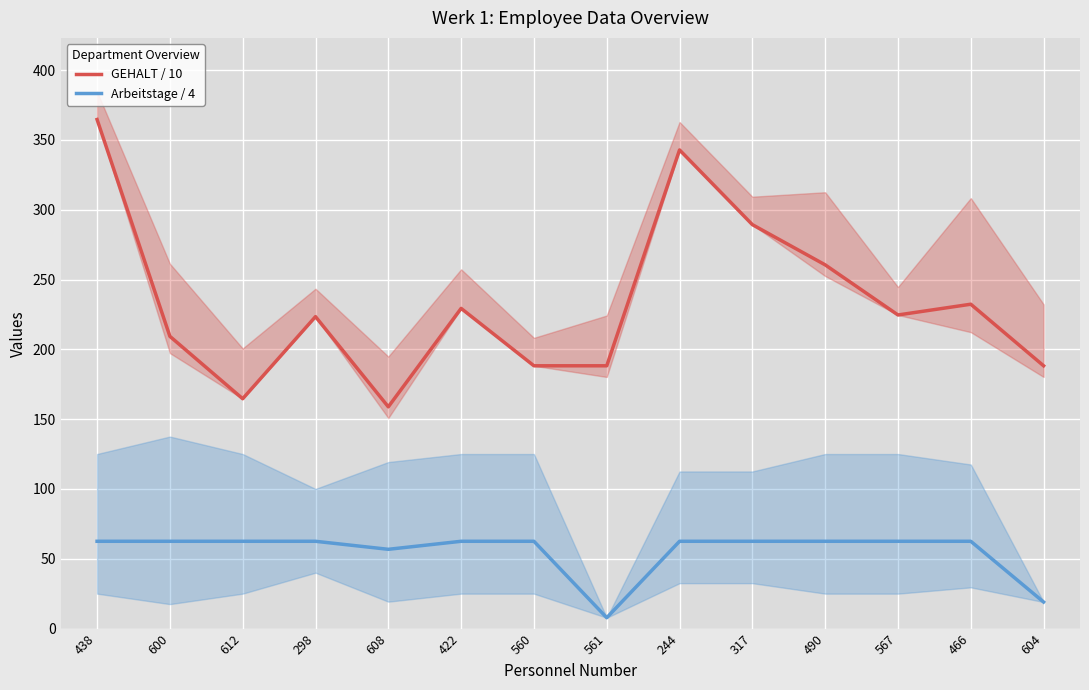

What is the total value across all series at 604?

207.2